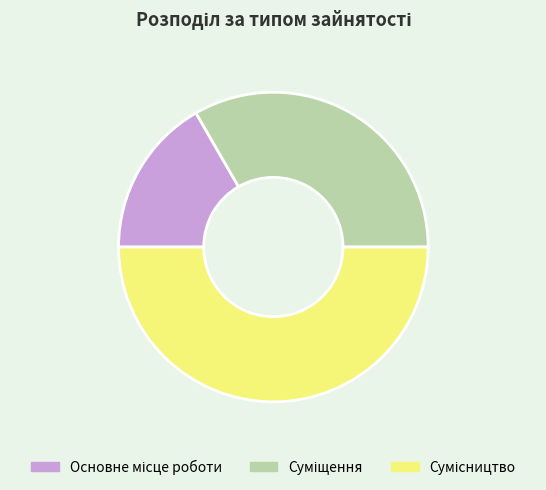

Count the number of slices in the pie.

3